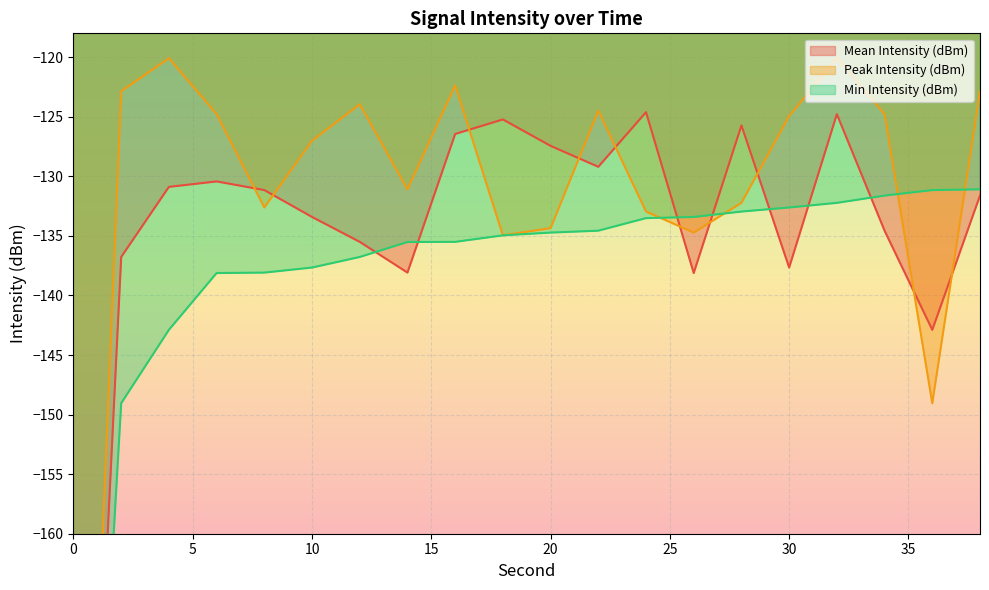

Which category has the highest value across all series?

4